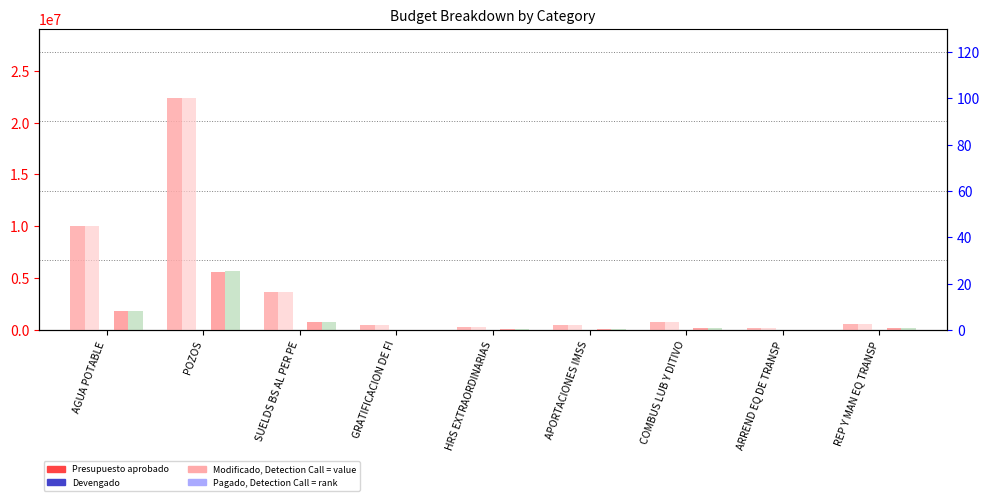

At ARREND EQ DE TRANSP, list the series in order from smallest to largest.

Devengado, Pagado, Subejercicio, Presupuesto aprobado, Modificado